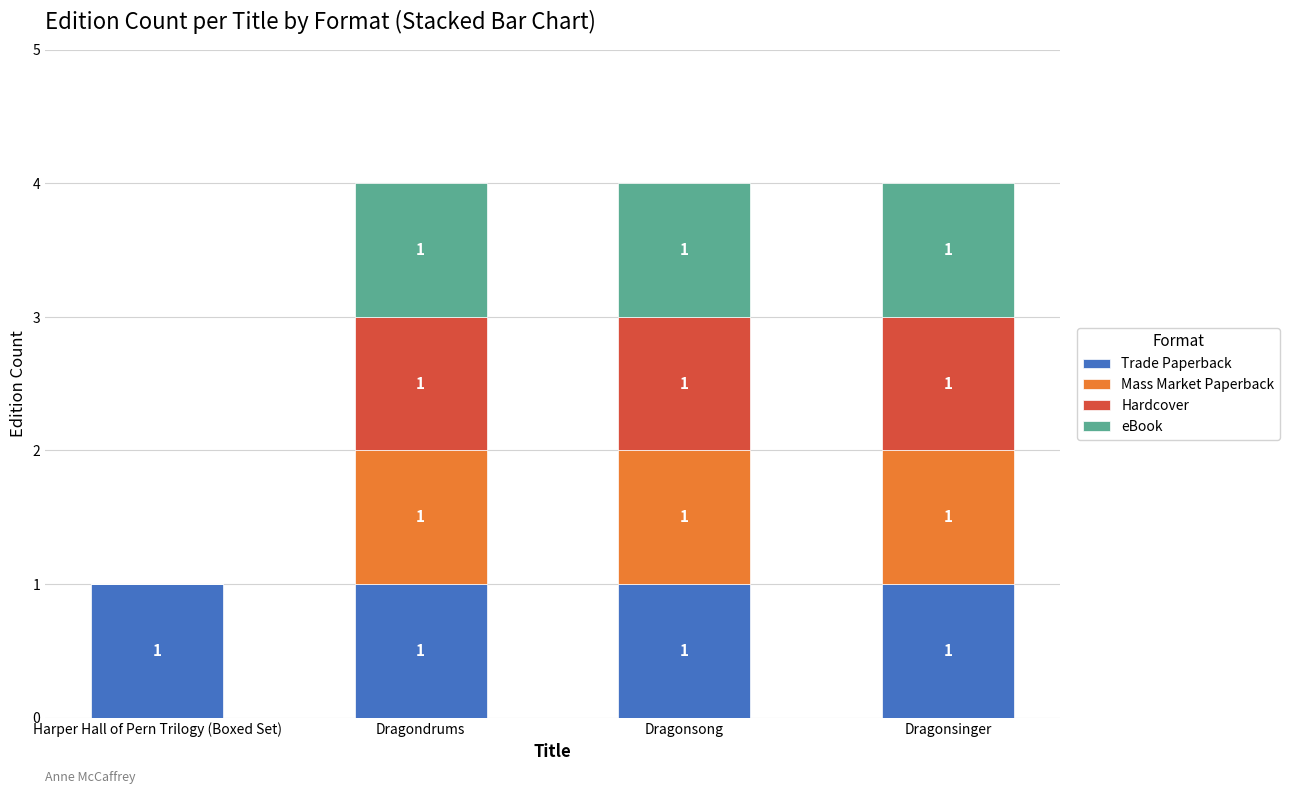

What is the sum of all Trade Paperback values?

4